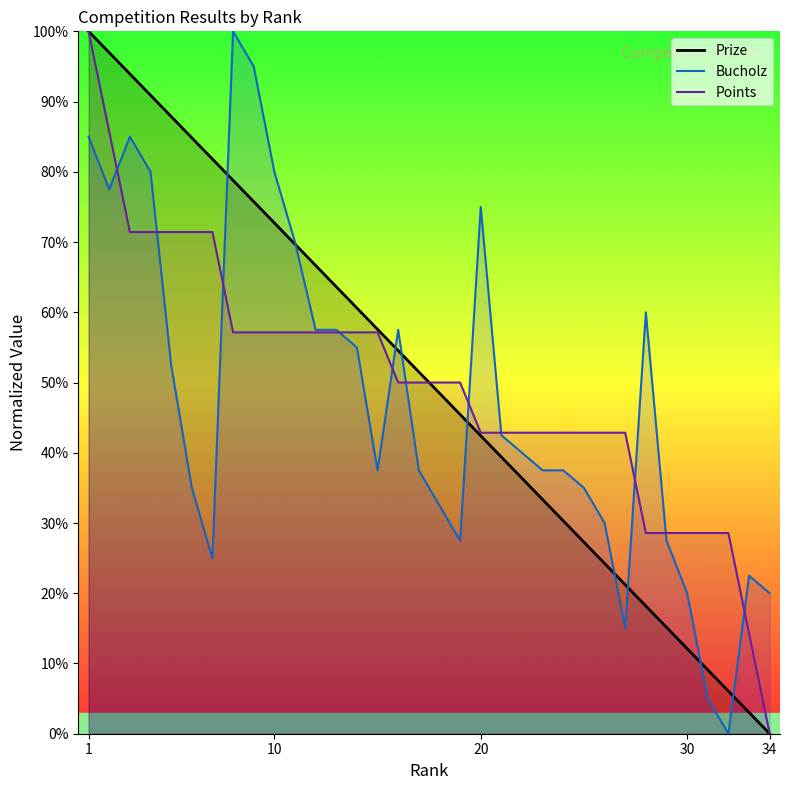

Which category has the lowest value in the Prize series?

34